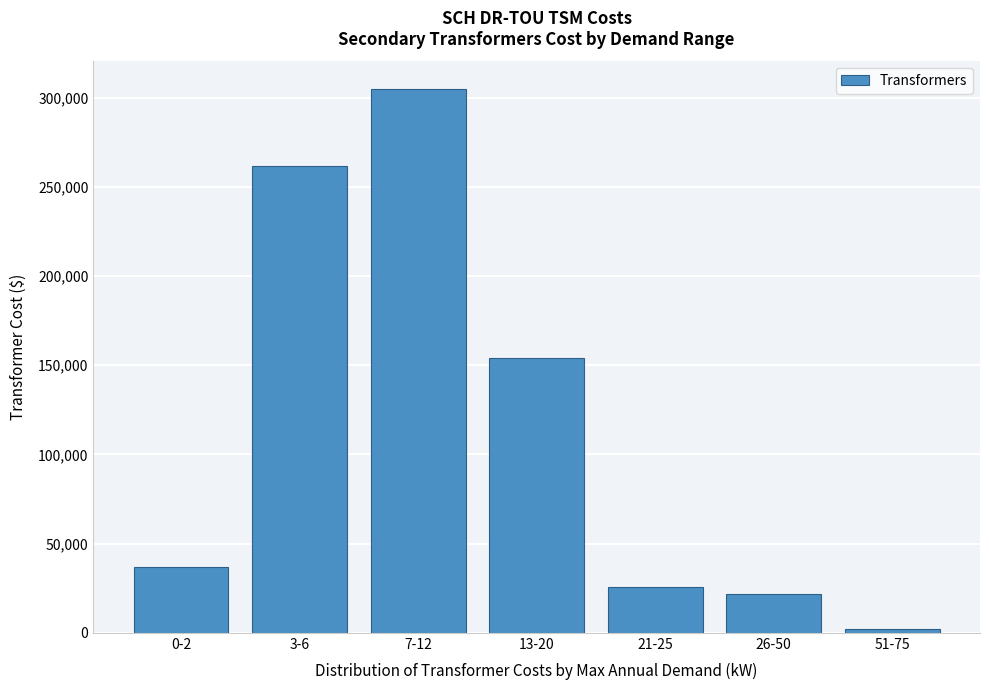

Reading left to right, list all the values displayed in this chart.

37054.0	261446.6	305021.1	153860.2	25643.4	21750.3	2164.6